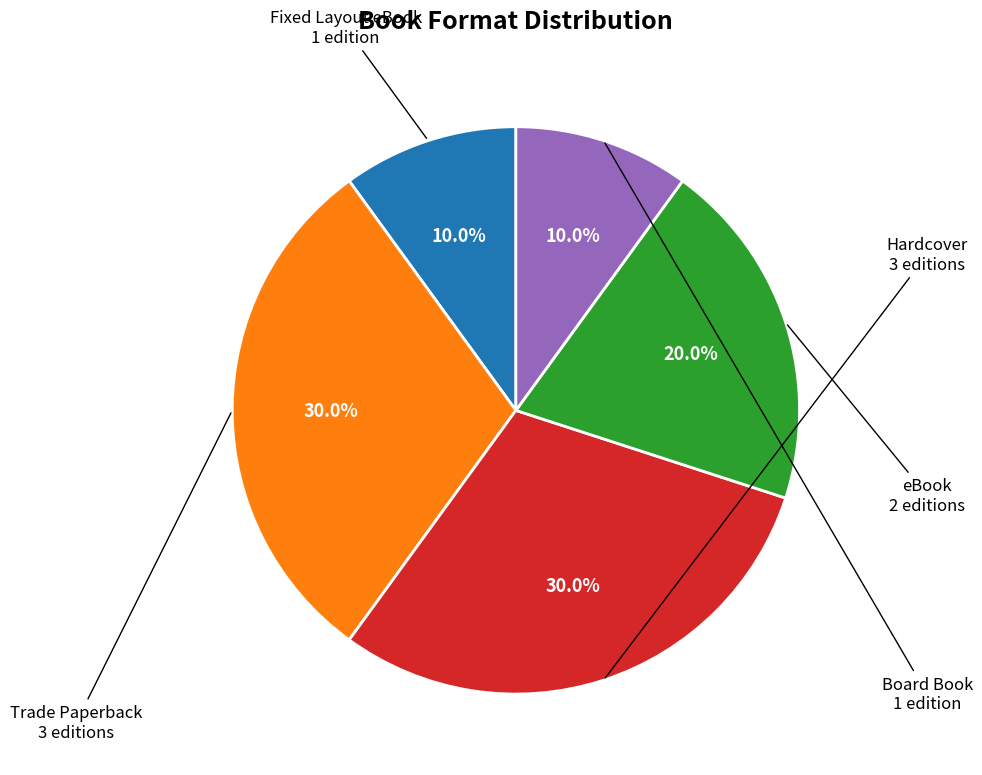

Does any single category account for the majority?

No